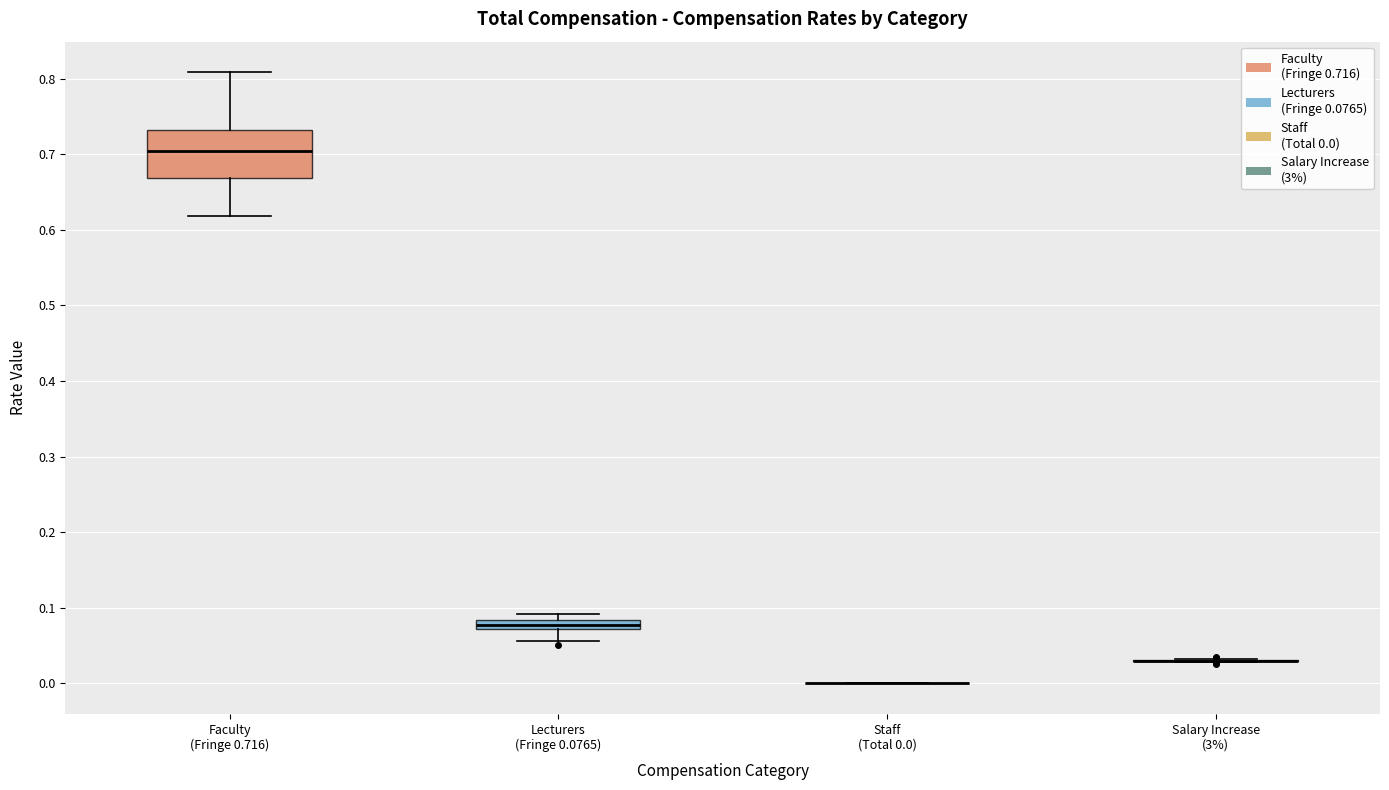

Which box is the tallest, from its lower edge to its upper edge?

Faculty (Fringe 0.716)